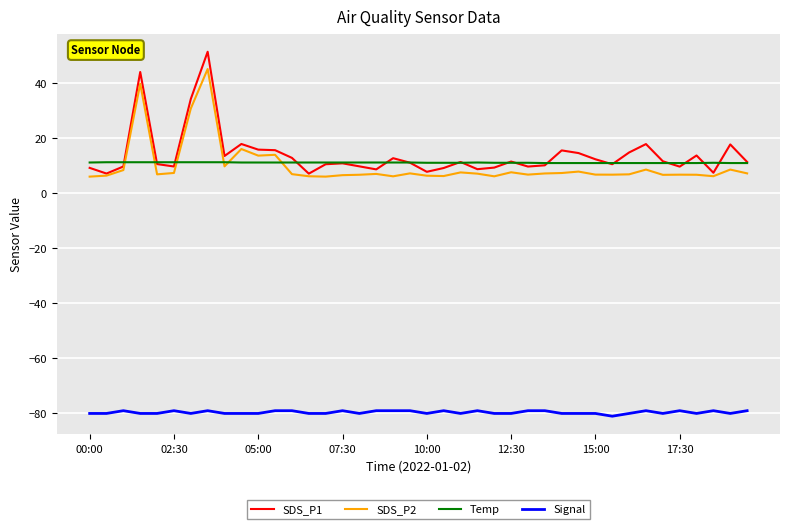

Rank the series by their maximum value, from lowest to highest.

Signal, Temp, SDS_P2, SDS_P1